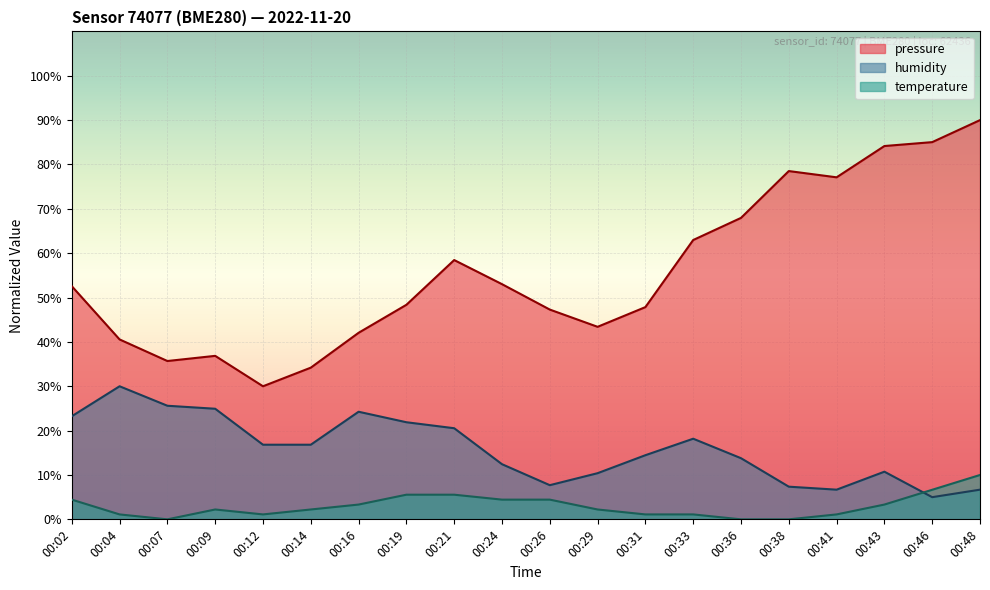

Reading left to right, transcribe all the data shown in this chart.

pressure: 00:02=52.6	00:04=40.6	00:07=35.7	00:09=36.9	00:12=30.0	00:14=34.2	00:16=42.1	00:19=48.4	00:21=58.5	00:24=53.0	00:26=47.3	00:29=43.4	00:31=47.8	00:33=63.0	00:36=68.0	00:38=78.5	00:41=77.1	00:43=84.2	00:46=85.0	00:48=90.0
humidity: 00:02=23.2	00:04=30.0	00:07=25.6	00:09=24.9	00:12=16.8	00:14=16.8	00:16=24.3	00:19=21.9	00:21=20.5	00:24=12.4	00:26=7.7	00:29=10.4	00:31=14.5	00:33=18.2	00:36=13.8	00:38=7.4	00:41=6.7	00:43=10.7	00:46=5.0	00:48=6.7
temperature: 00:02=4.4	00:04=1.1	00:07=0.0	00:09=2.2	00:12=1.1	00:14=2.2	00:16=3.3	00:19=5.6	00:21=5.6	00:24=4.4	00:26=4.4	00:29=2.2	00:31=1.1	00:33=1.1	00:36=0.0	00:38=0.0	00:41=1.1	00:43=3.3	00:46=6.7	00:48=10.0